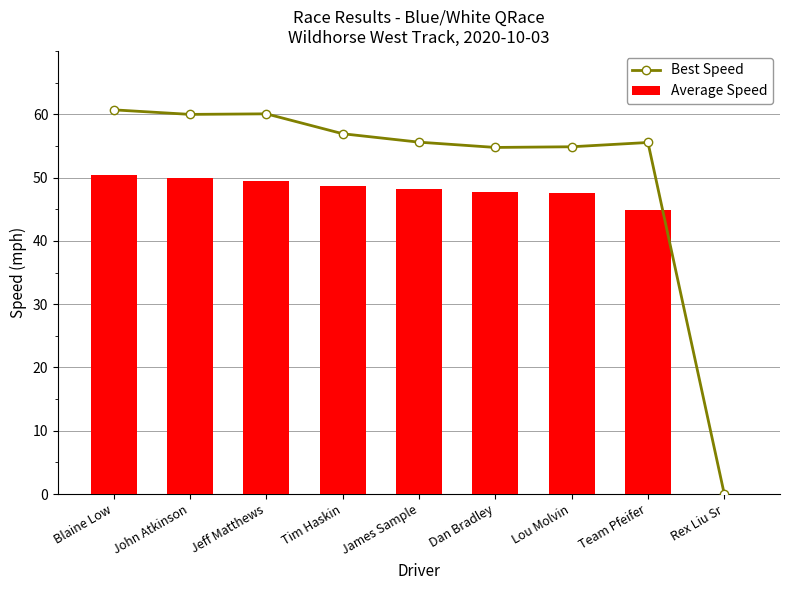

What is the average value of the Average Speed series?

43.0